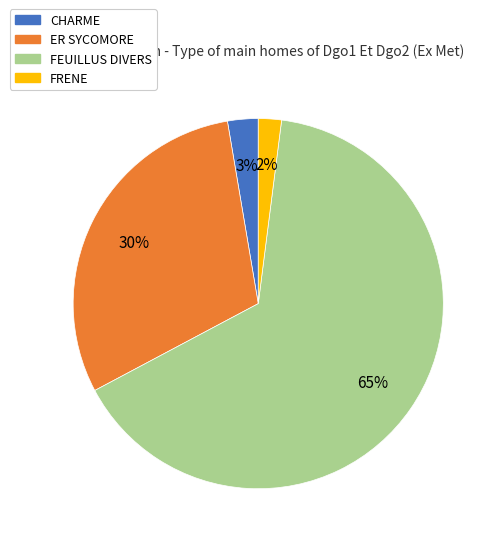

How many slices are in this pie chart?

4